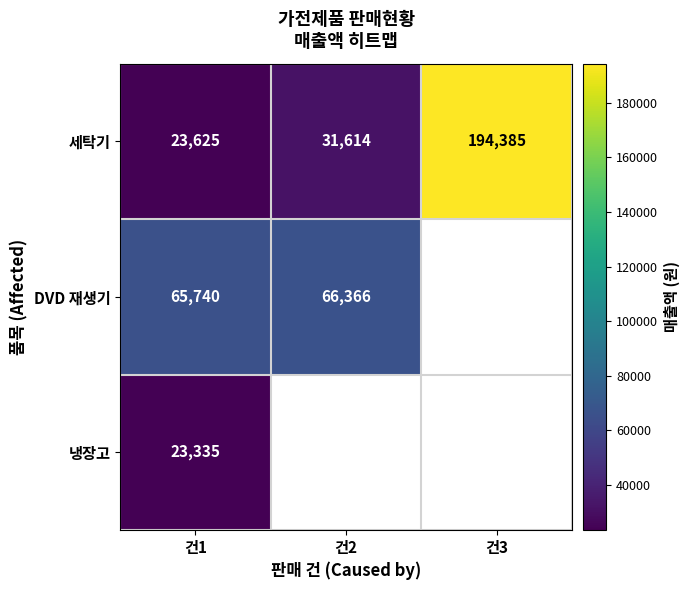

At which label does 세탁기 reach its minimum?

건1